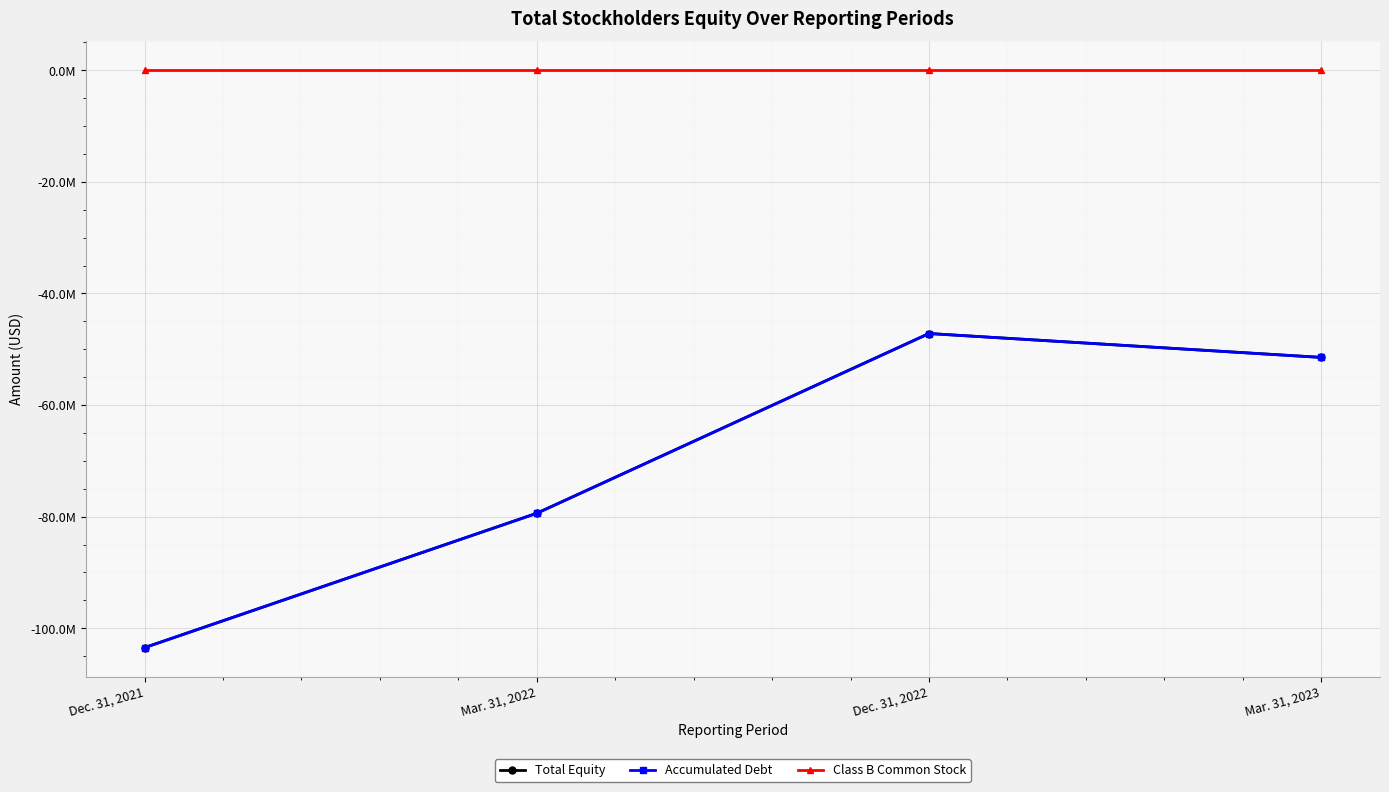

Where does the Total Equity series first go above -51462268?

Dec. 31, 2022